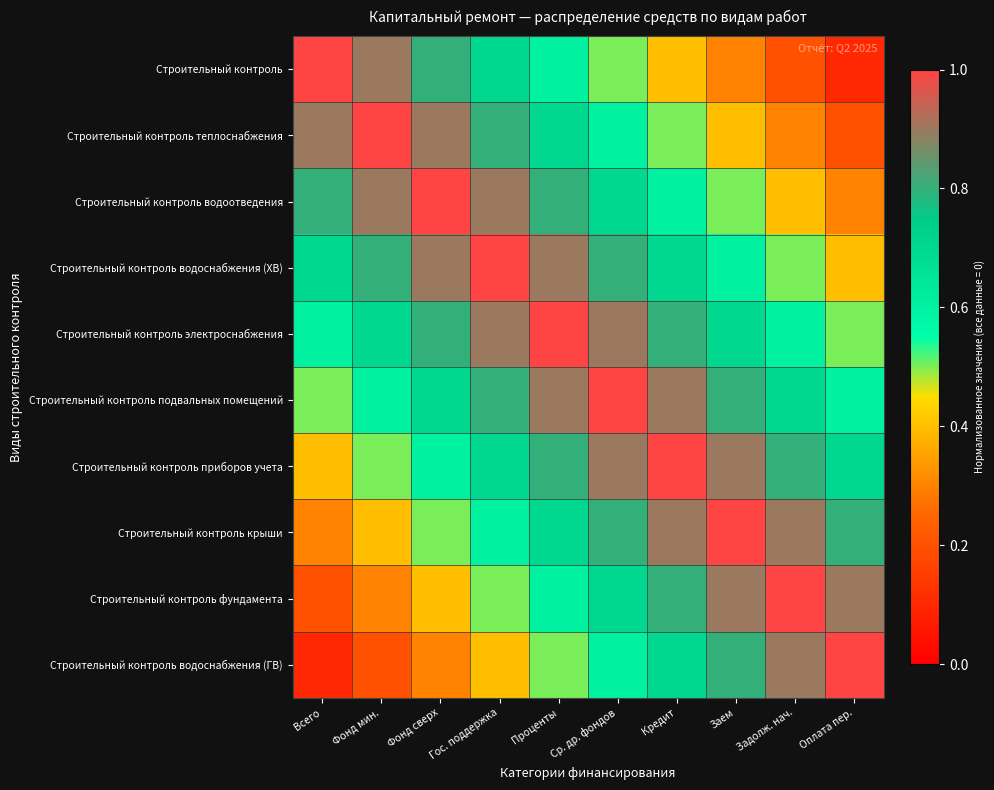

What is the difference between the highest and lowest values at Оплата пер.?

0.9